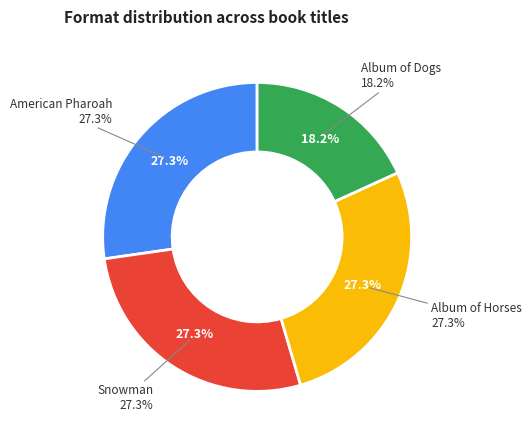

What is the change in value from Album of Horses to Album of Dogs?

-1